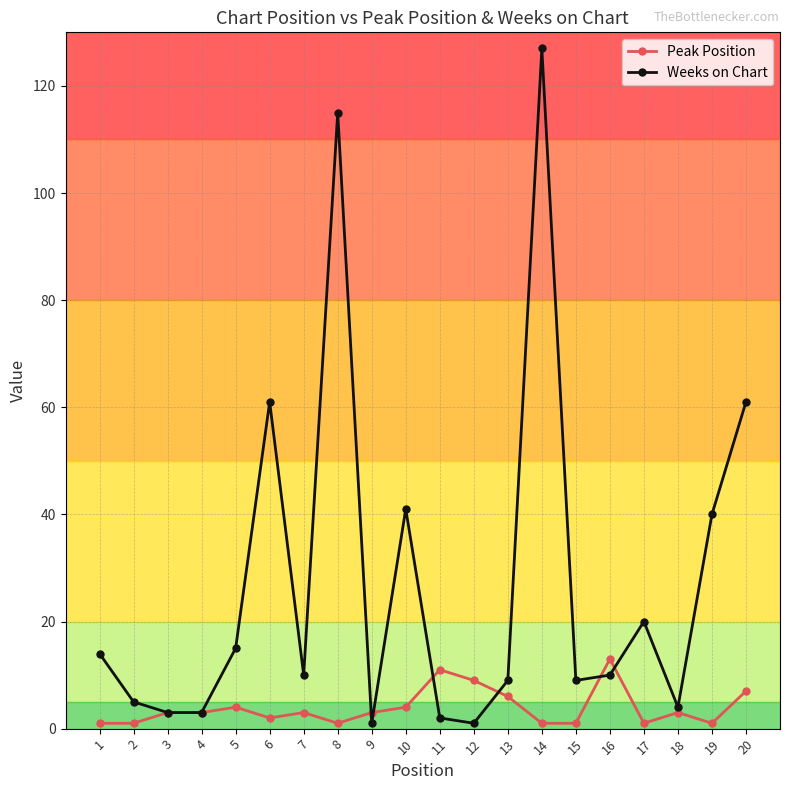

True or false: Weeks on Chart has more than 1 points higher than both neighbors.

True